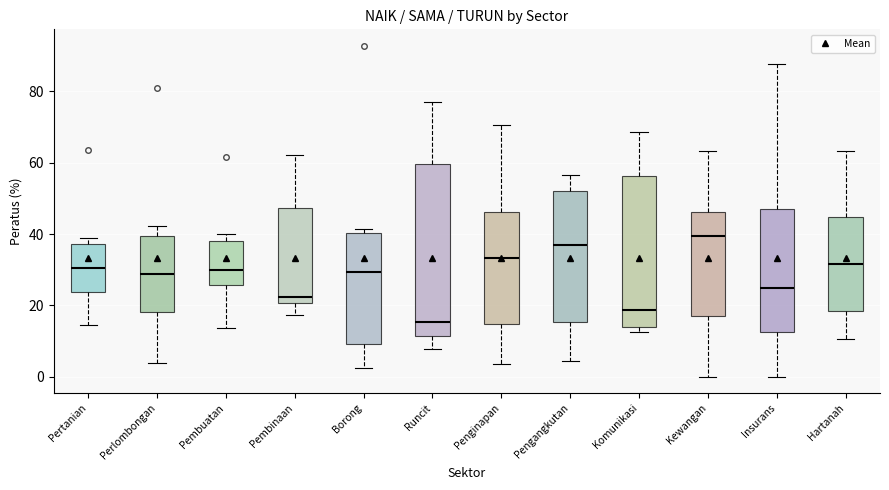

Reading left to right, transcribe this box plot: for each box, give where its median line is, the range the box spans, and where its two whiskers end, as read against the y-axis. The values are not printed on the chart, so give them approximately, as read against the axis.

Pertanian: median 30, box 24 to 38, whiskers 14 to 40
Perlombongan: median 28, box 18 to 40, whiskers 4 to 42
Pembuatan: median 30, box 26 to 38, whiskers 14 to 40
Pembinaan: median 22, box 20 to 48, whiskers 18 to 62
Borong: median 30, box 10 to 40, whiskers 2 to 42
Runcit: median 16, box 12 to 60, whiskers 8 to 78
Penginapan: median 34, box 14 to 46, whiskers 4 to 70
Pengangkutan: median 36, box 16 to 52, whiskers 4 to 56
Komunikasi: median 18, box 14 to 56, whiskers 12 to 68
Kewangan: median 40, box 18 to 46, whiskers 0 to 64
Insurans: median 26, box 12 to 46, whiskers 0 to 88
Hartanah: median 32, box 18 to 44, whiskers 10 to 64